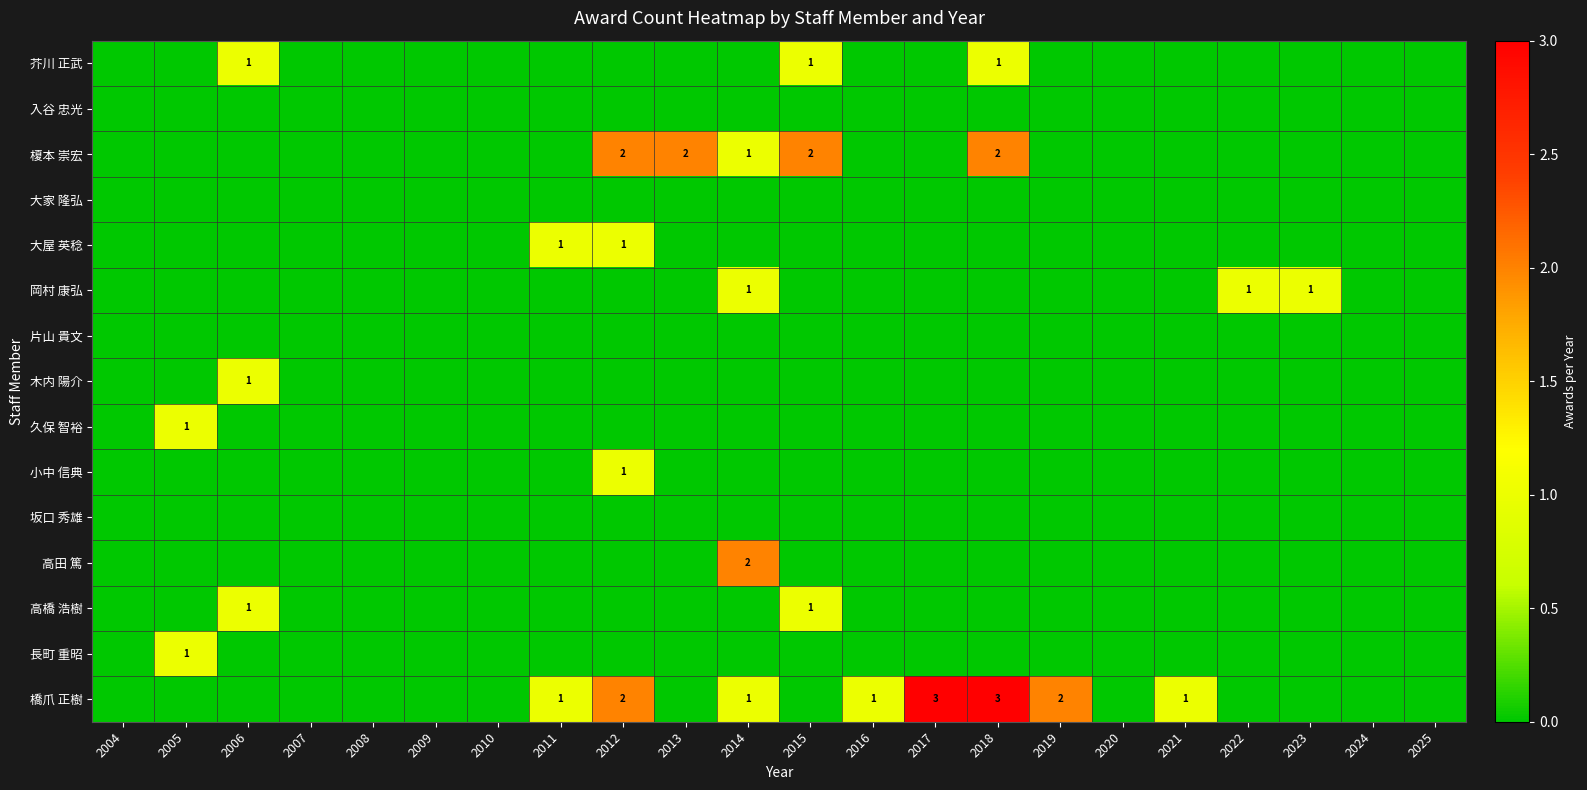

Which series has the largest total across all categories?

橋爪 正樹